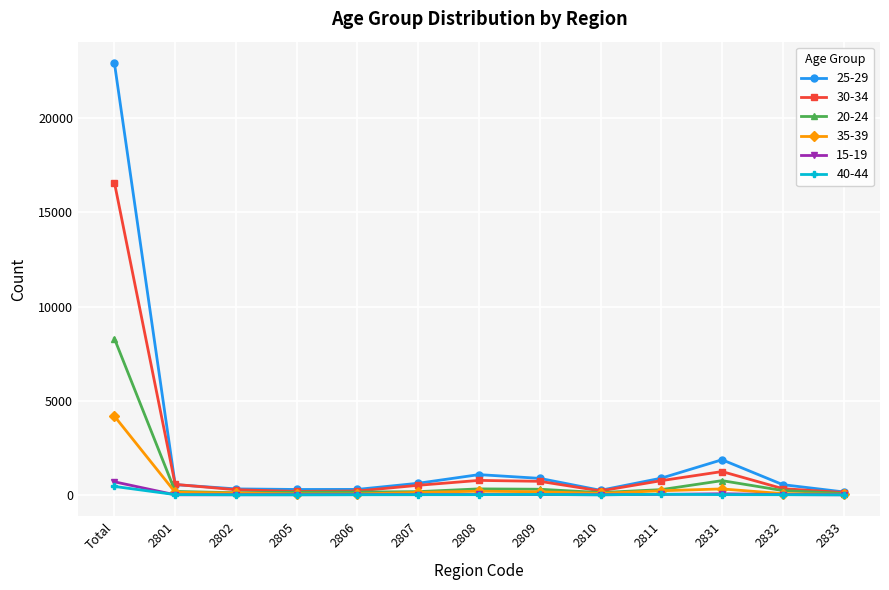

What are all the series names shown in the legend?

25-29, 30-34, 20-24, 35-39, 15-19, 40-44